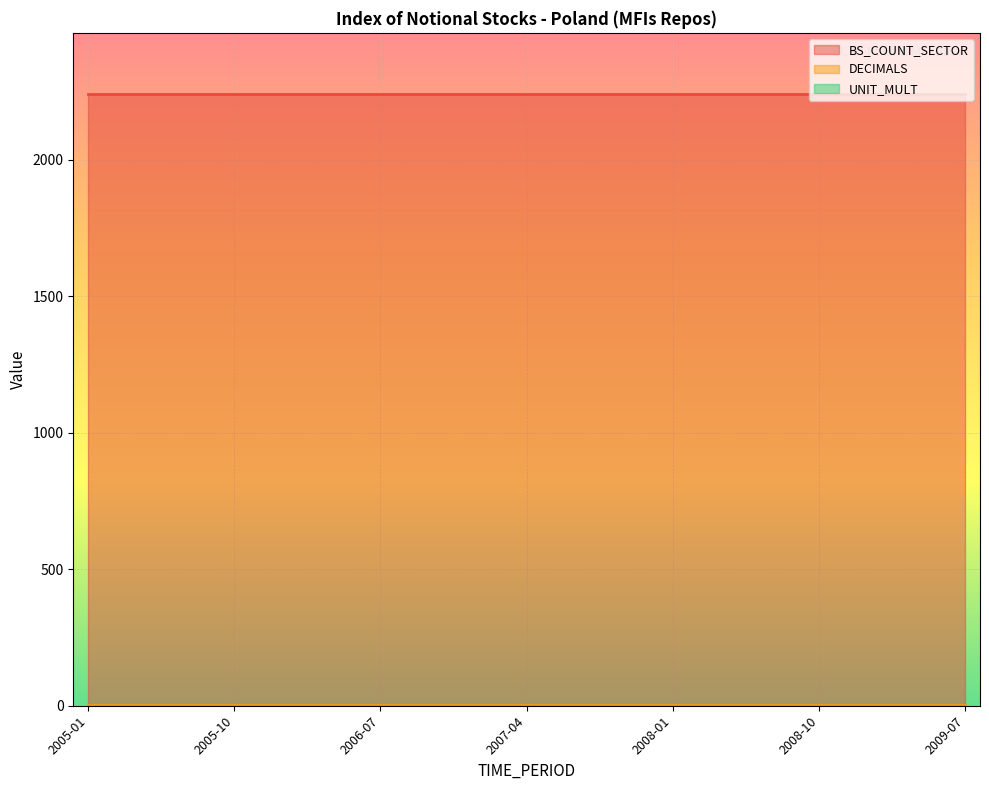

True or false: DECIMALS has a value of 1 at 2006-07.

True